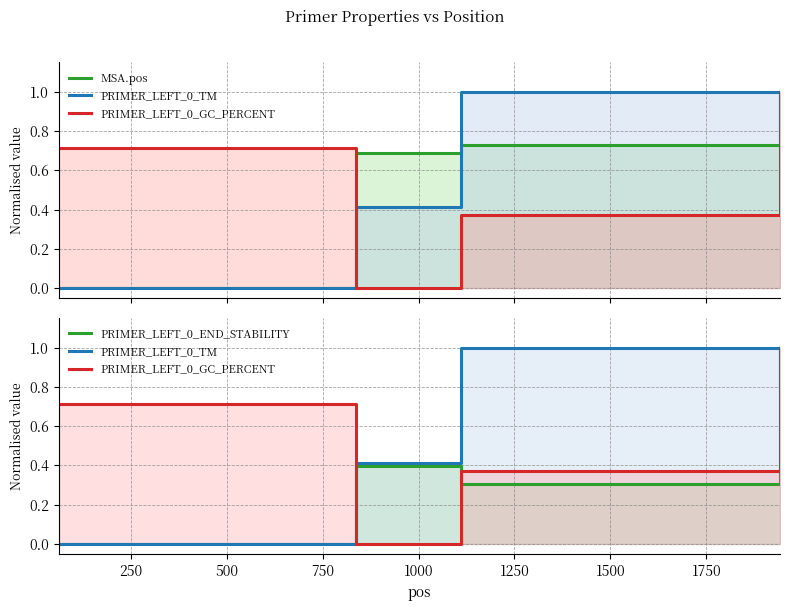

True or false: MSA.pos has more than 2 points higher than both neighbors.

False